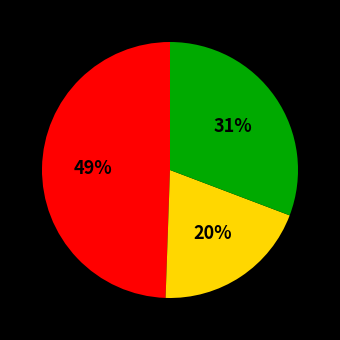

To the nearest percent, what is the average slice percentage?

33%